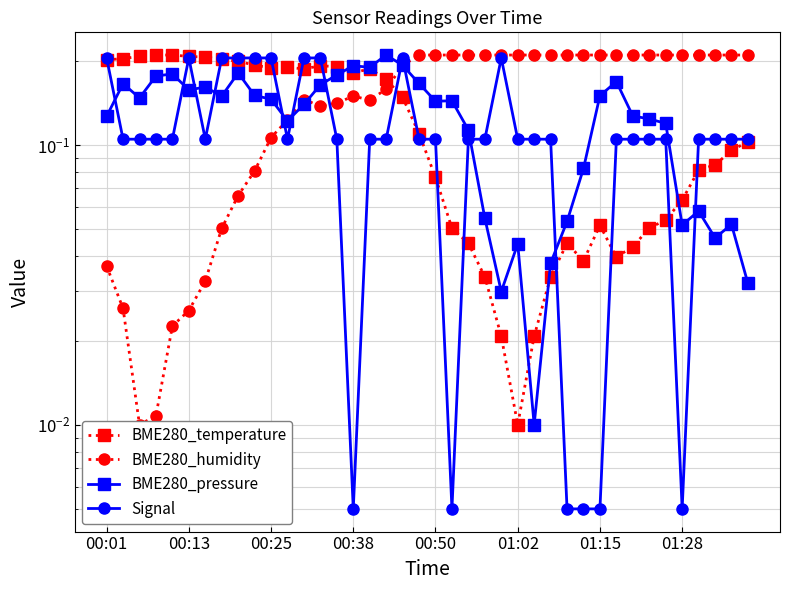

How many interior local valleys does the Signal series have?

5